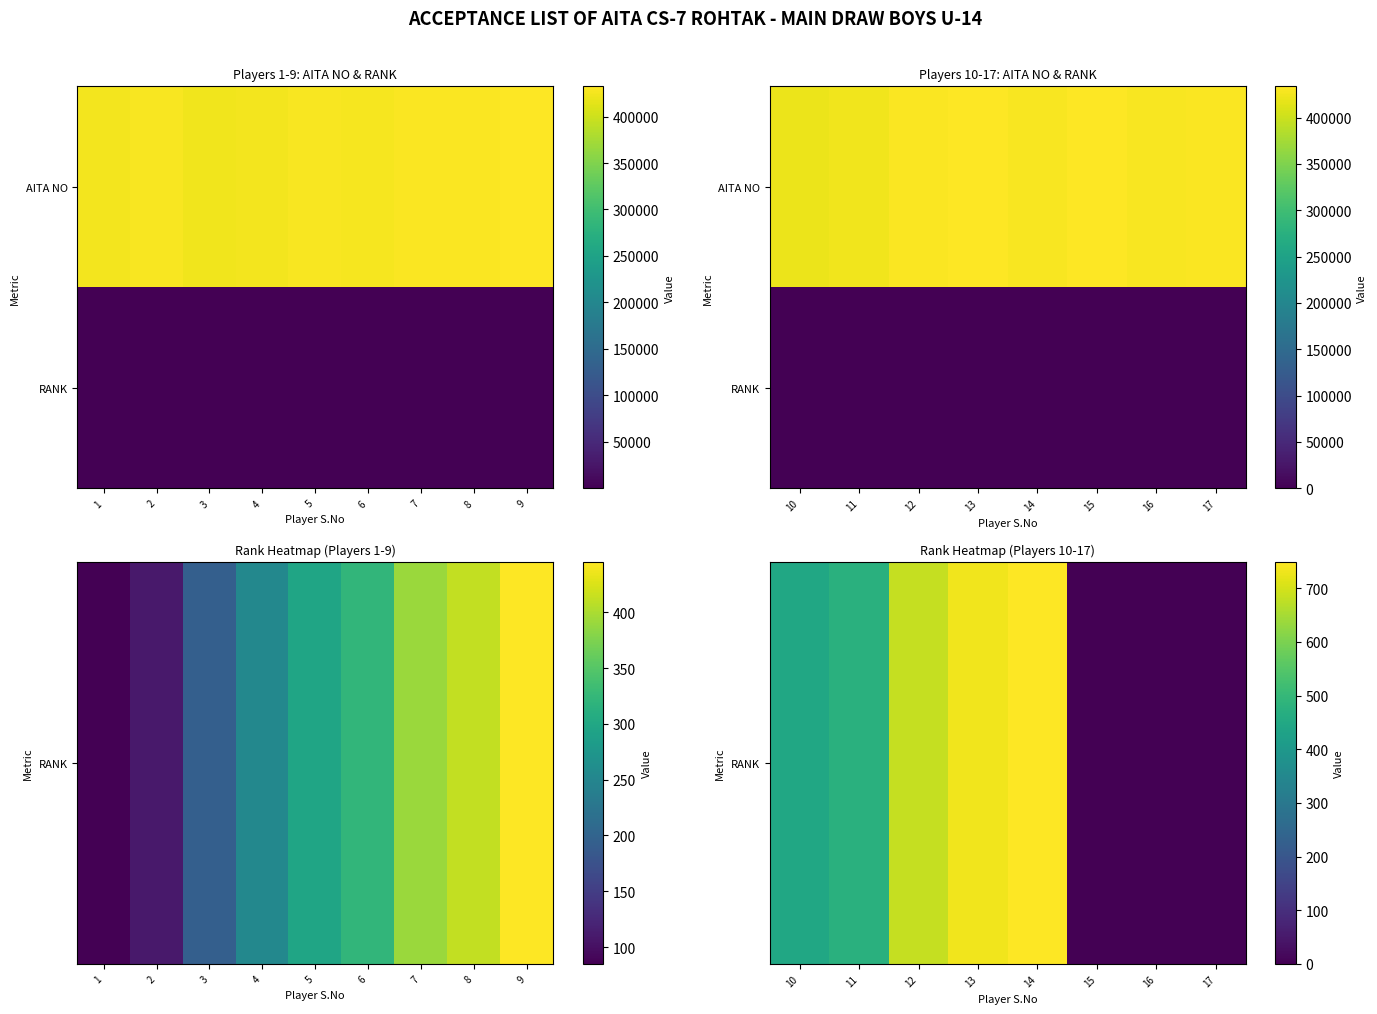

At which category is the sum across all series the highest?

14